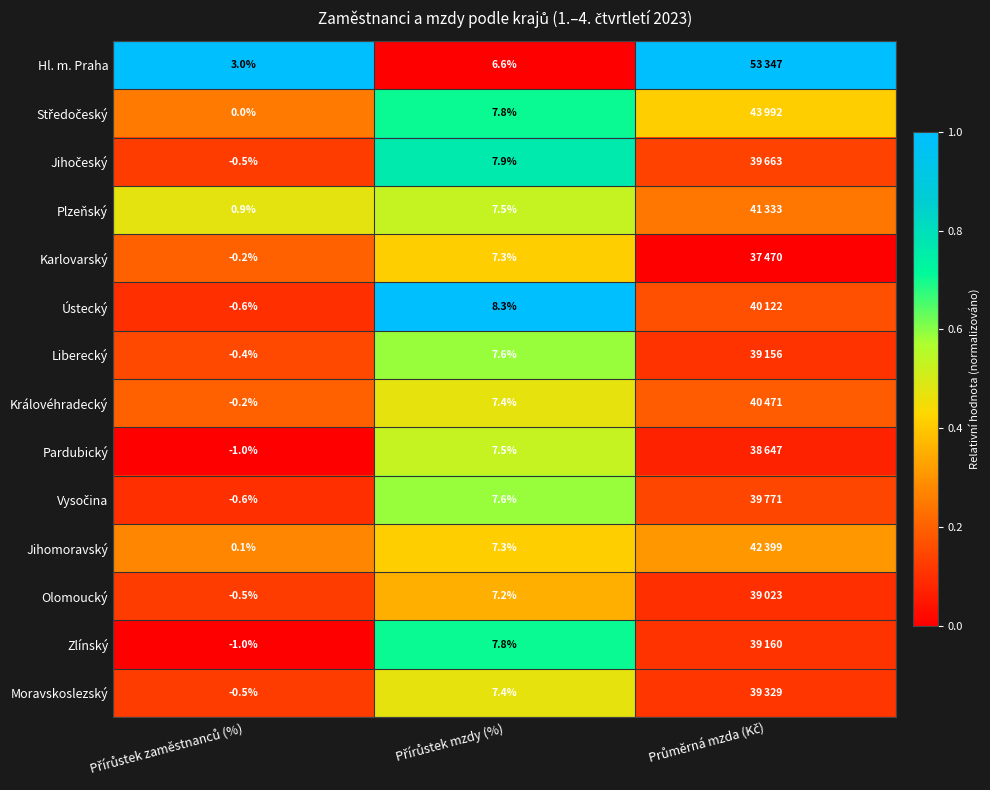

Is it true that Karlovarský equals -0.1 at Průměrná mzda (Kč)?

False